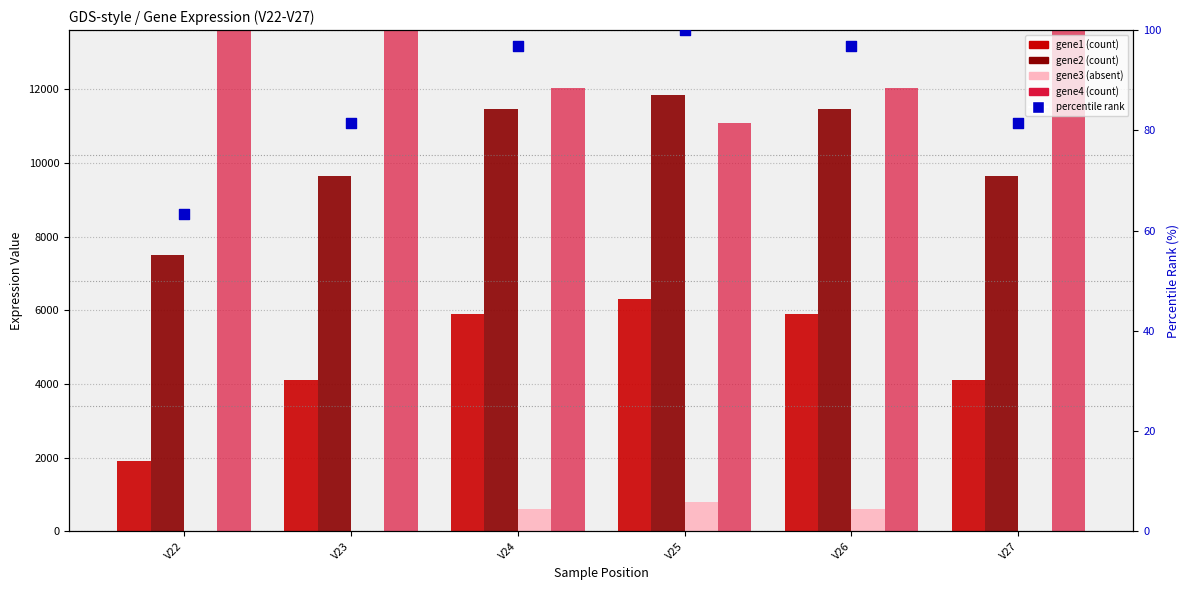

Is the value of percentile rank at V26 greater than the value of gene2 at V27?

No